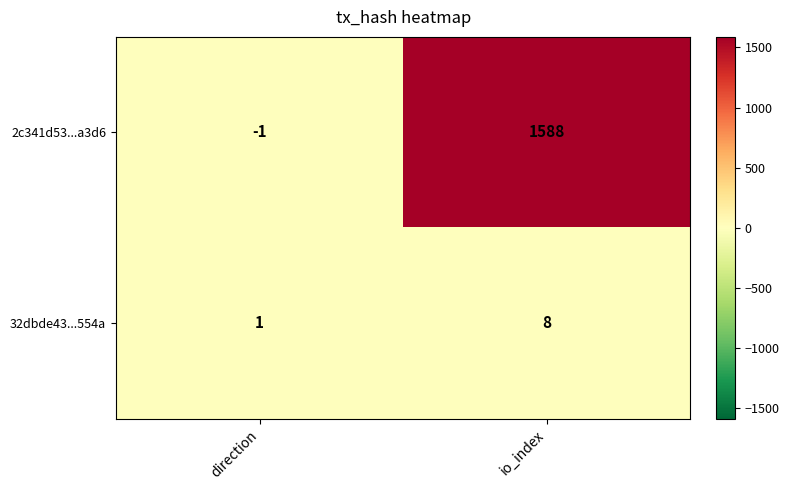

What is the sum of all 32dbde43...554a values?

9